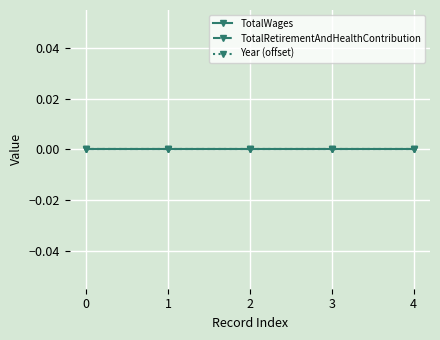

Is it true that TotalRetirementAndHealthContribution equals 0 at 08/31/2021?

True